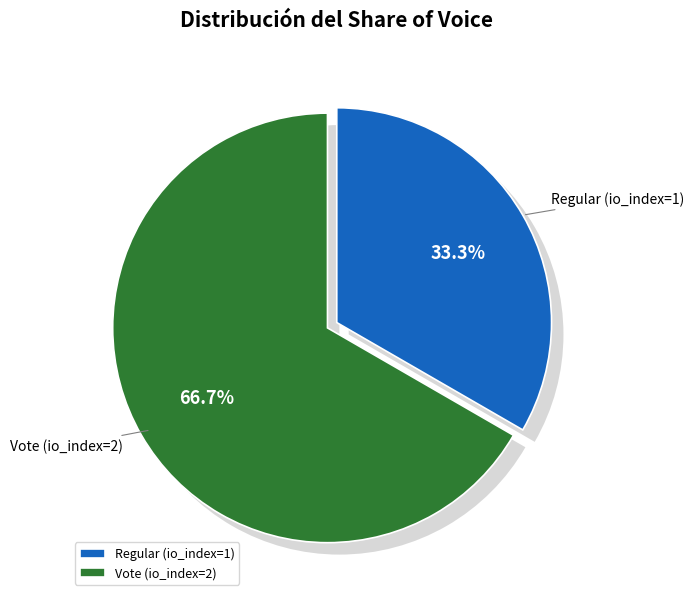

What is the smallest slice in the pie chart?

Regular (io_index=1)